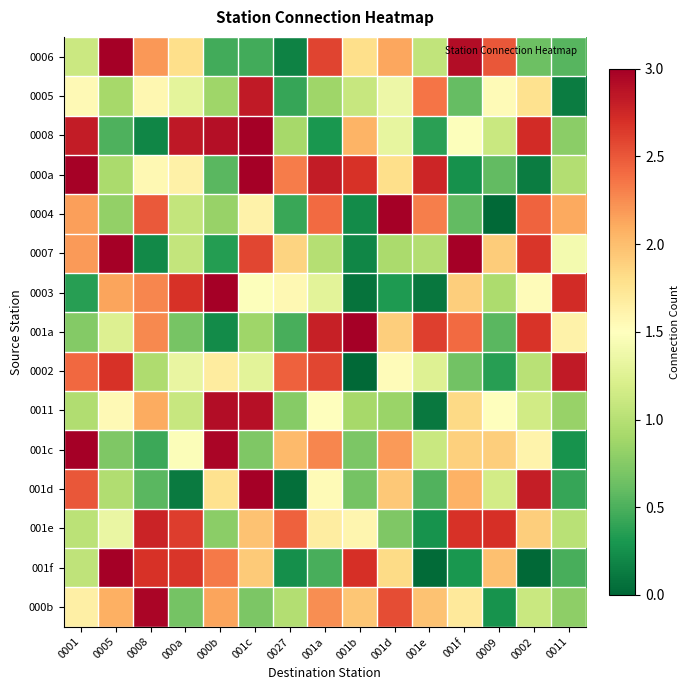

Which has a higher value, 001e or 0002?

001e